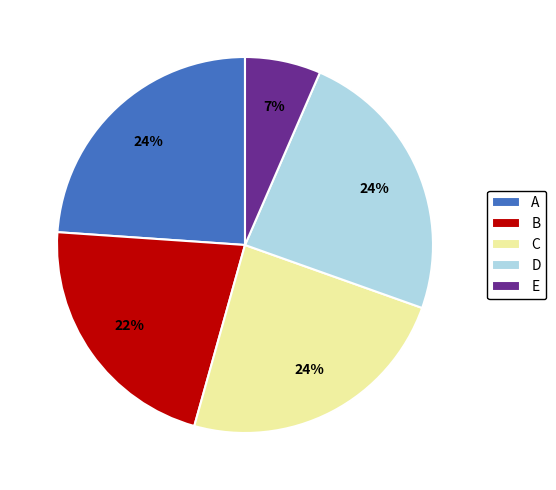

To the nearest percent, what is the average slice percentage?

20%